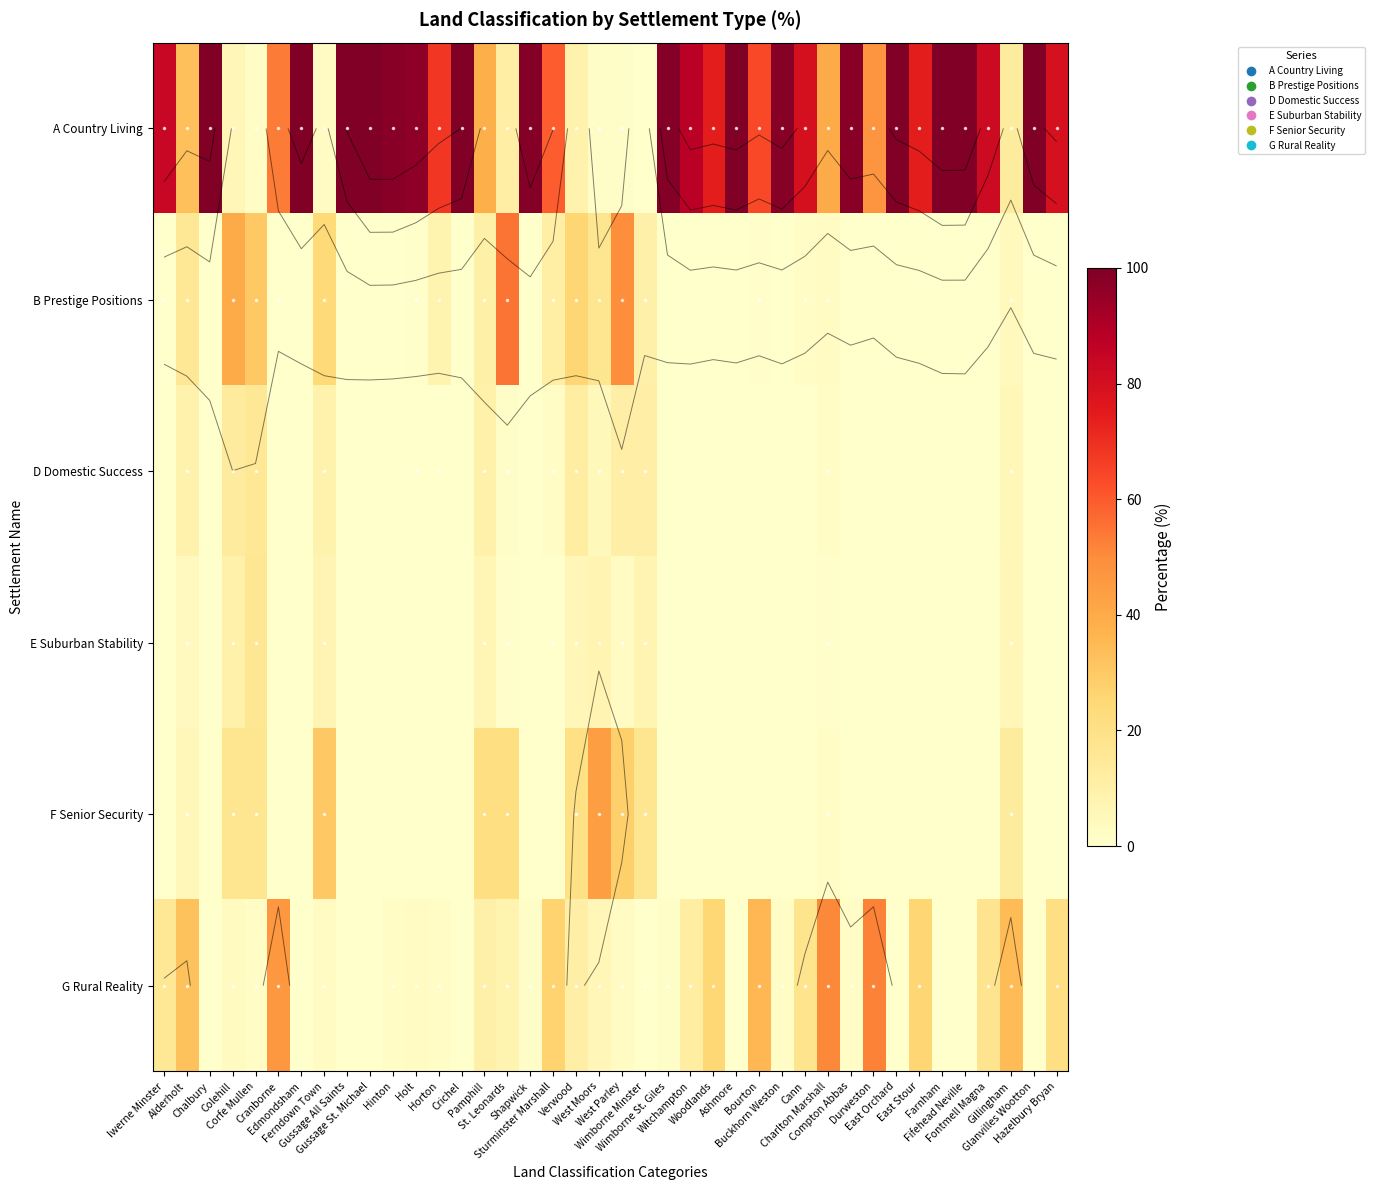

Which series has the largest total across all categories?

A Country Living